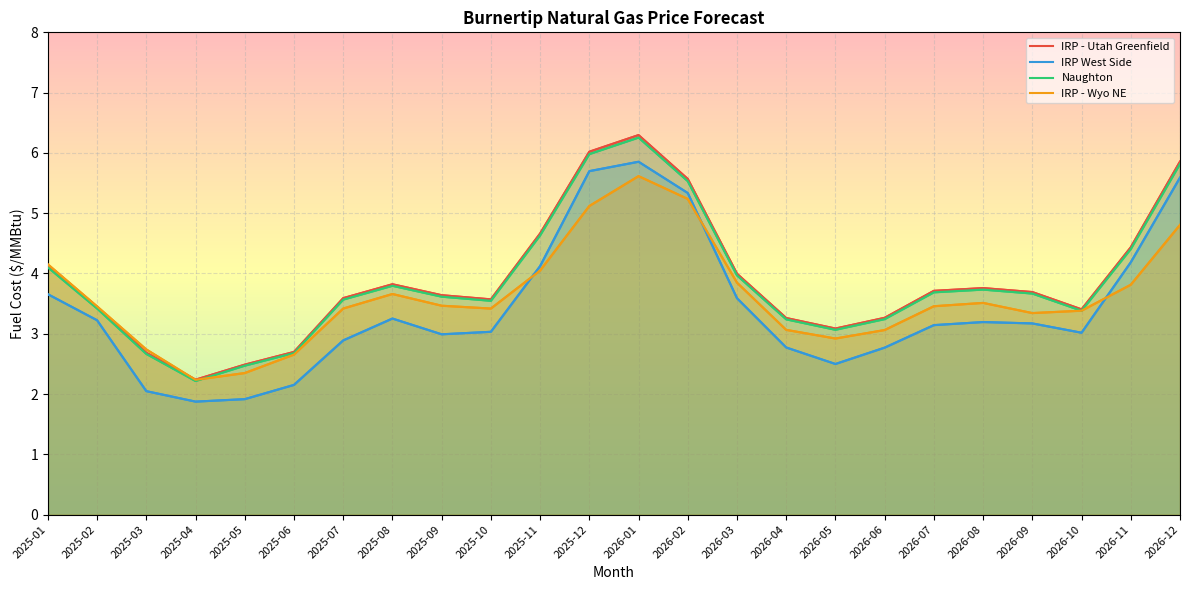

What is the lowest value of the IRP - Wyo NE series?

2.2